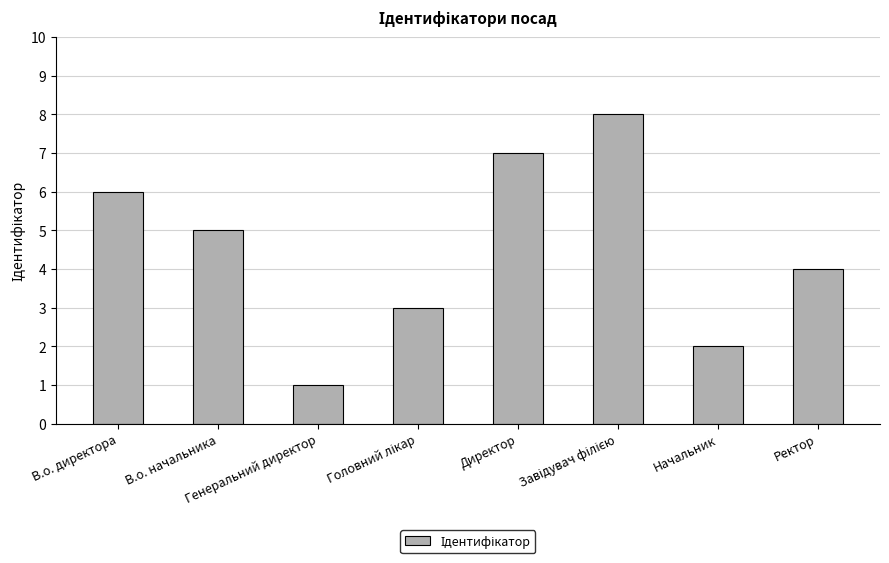

Does the chart contain any negative values?

No